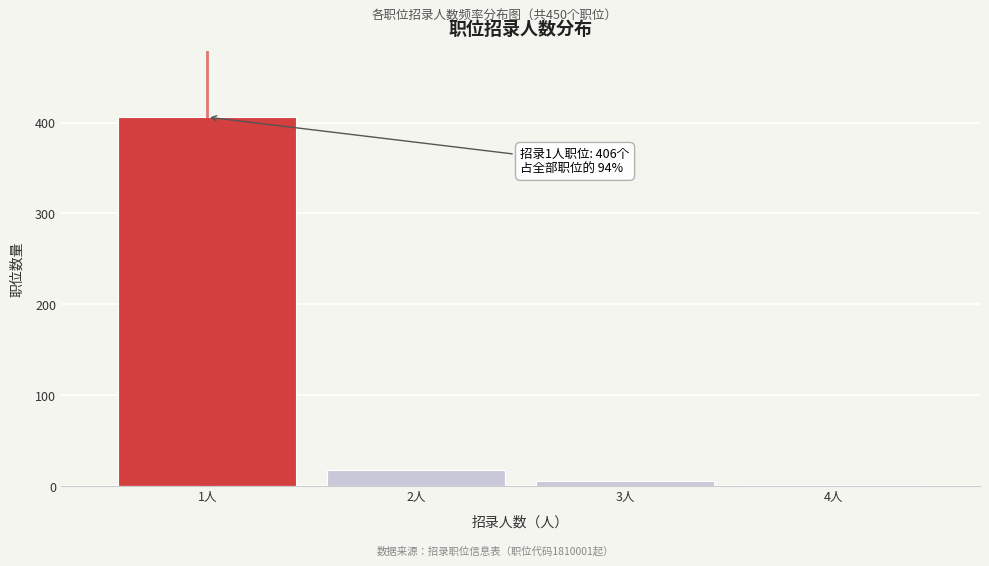

Reading right to left, what are all the values shown in this chart?

4人=1	3人=5	2人=18	1人=406